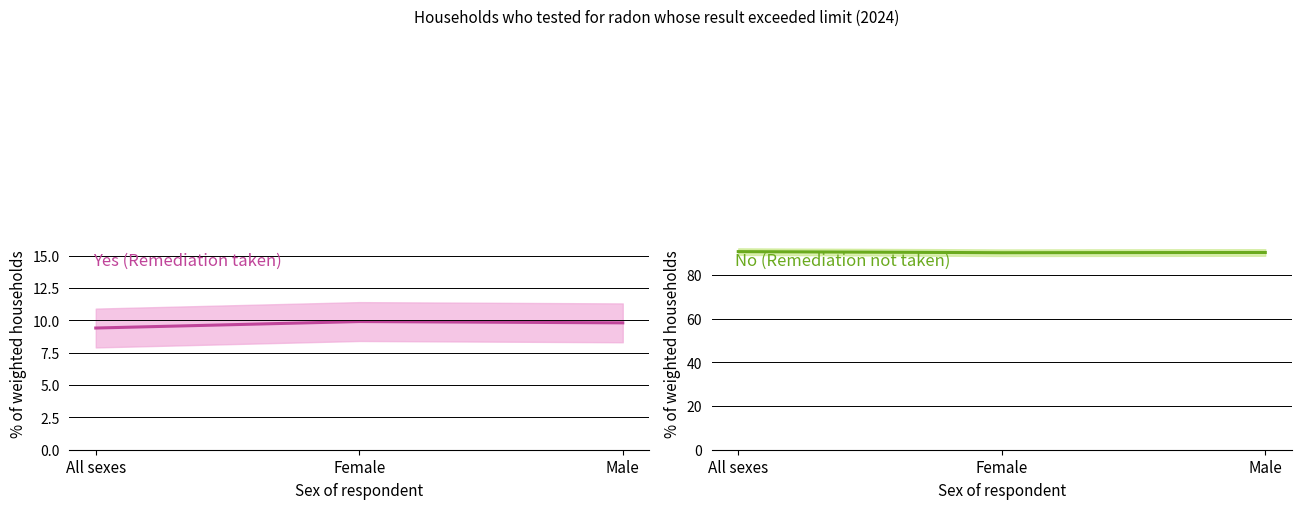

What position from the left is Female?

2